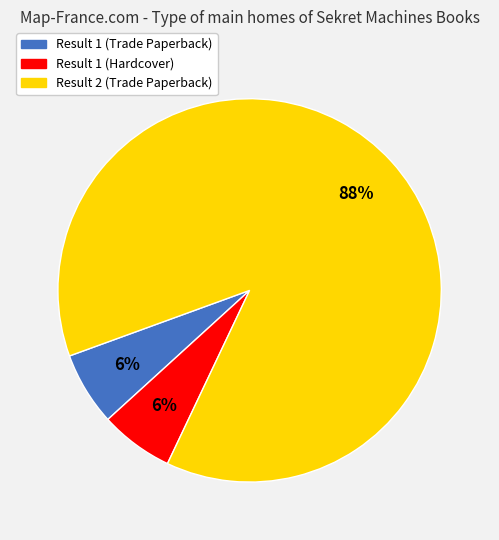

Is there a majority slice in this chart?

Yes